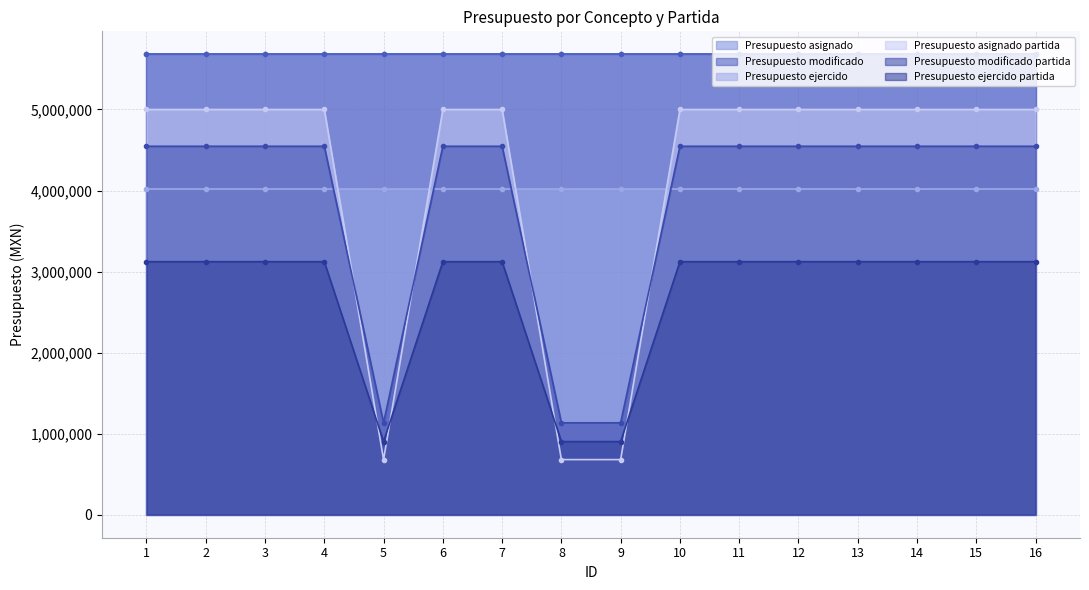

Is it true that Presupuesto modificado partida equals 4546000 at 4?

True